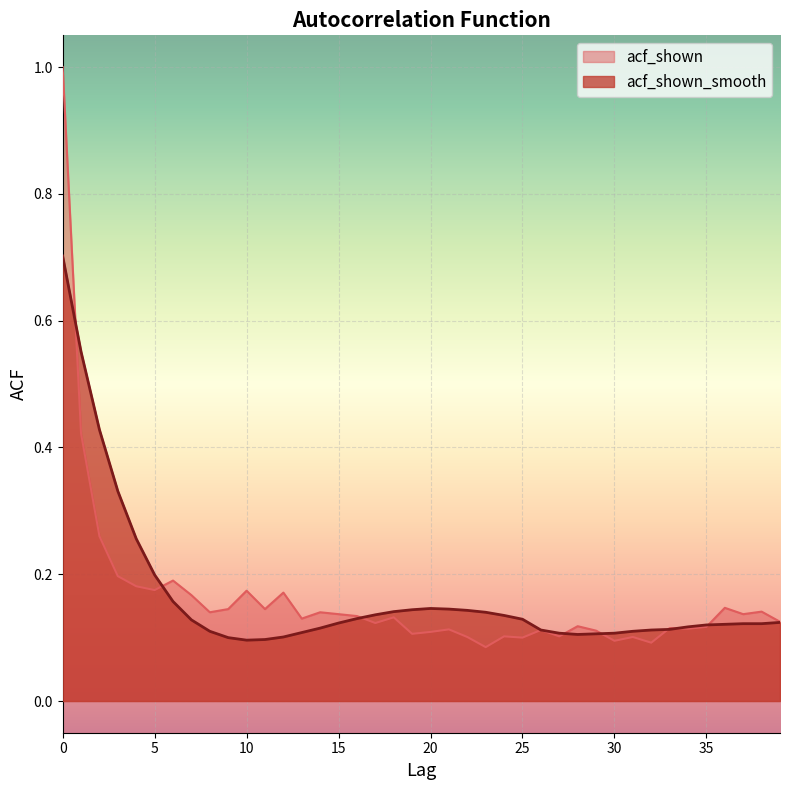

The value of acf_shown_smooth at 3 is 0.3. True or false?

True